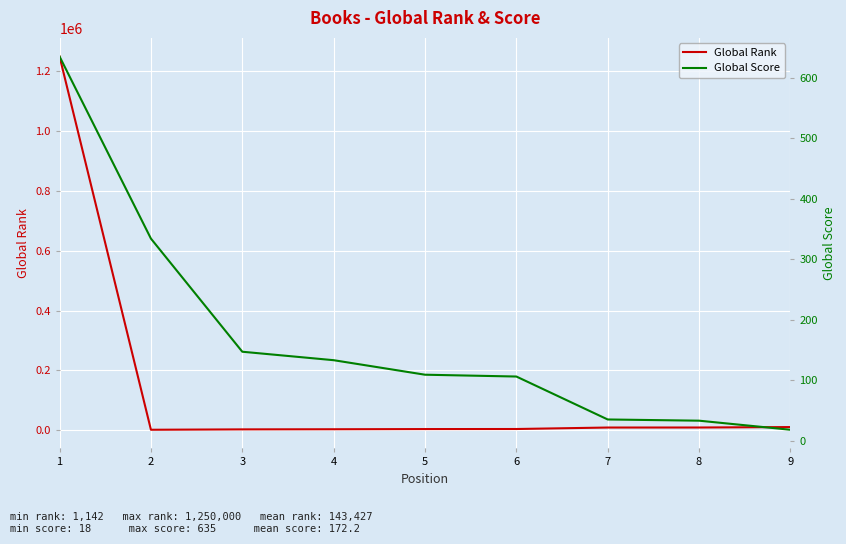

What is the average value of the Global Rank series?

143428